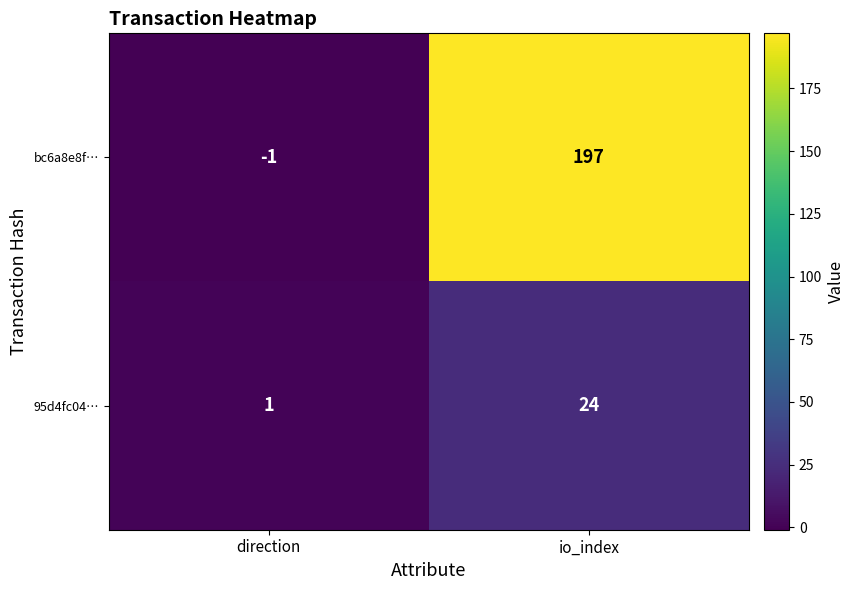

Rank the series by their maximum value, from highest to lowest.

bc6a8e8f…, 95d4fc04…